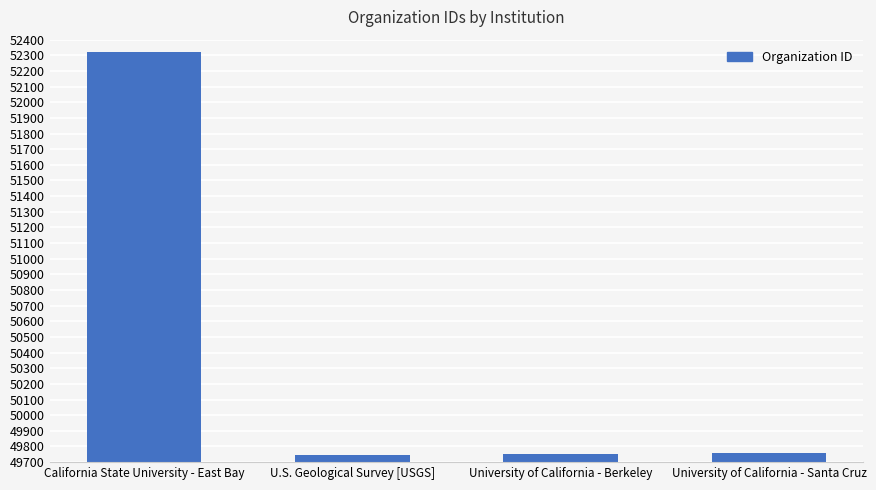

What is the average value?

50392